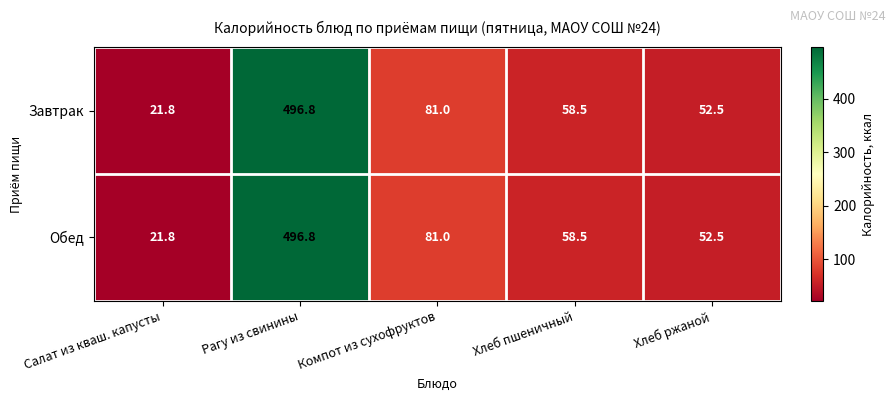

Reading left to right, transcribe all the data shown in this chart.

Завтрак: Салат из кваш. капусты=21.8	Рагу из свинины=496.8	Компот из сухофруктов=81.0	Хлеб пшеничный=58.5	Хлеб ржаной=52.5
Обед: Салат из кваш. капусты=21.8	Рагу из свинины=496.8	Компот из сухофруктов=81.0	Хлеб пшеничный=58.5	Хлеб ржаной=52.5